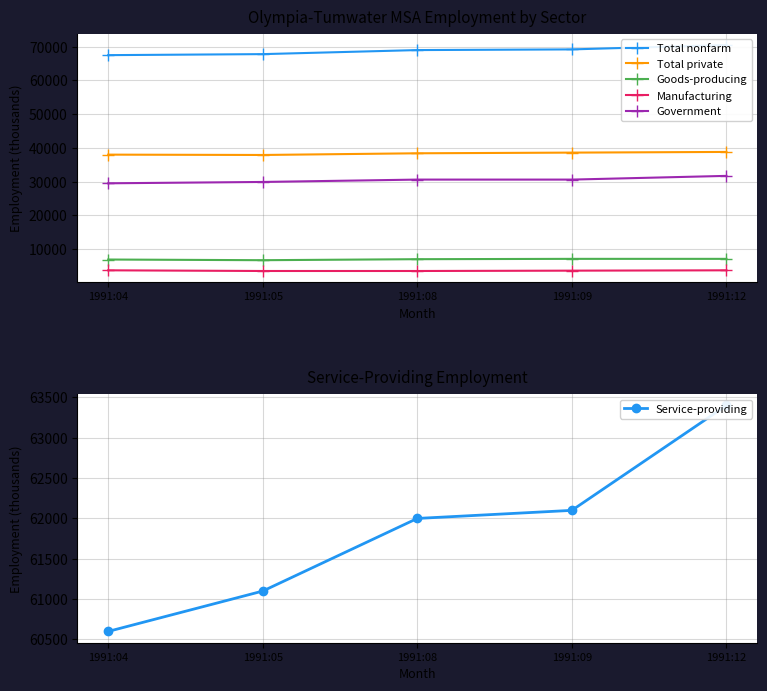

How many categories are shown in the chart?

5